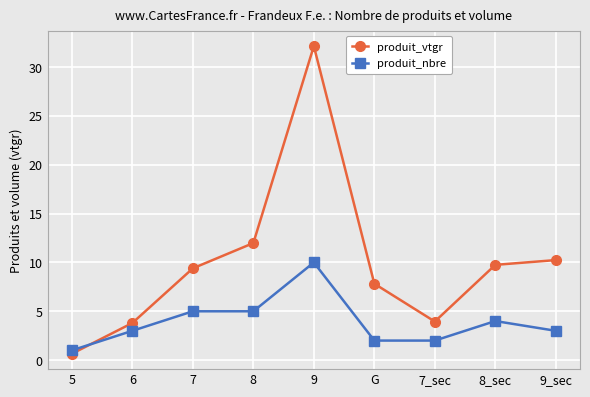

Rank the series at 9 from lowest to highest value.

produit_nbre, produit_vtgr